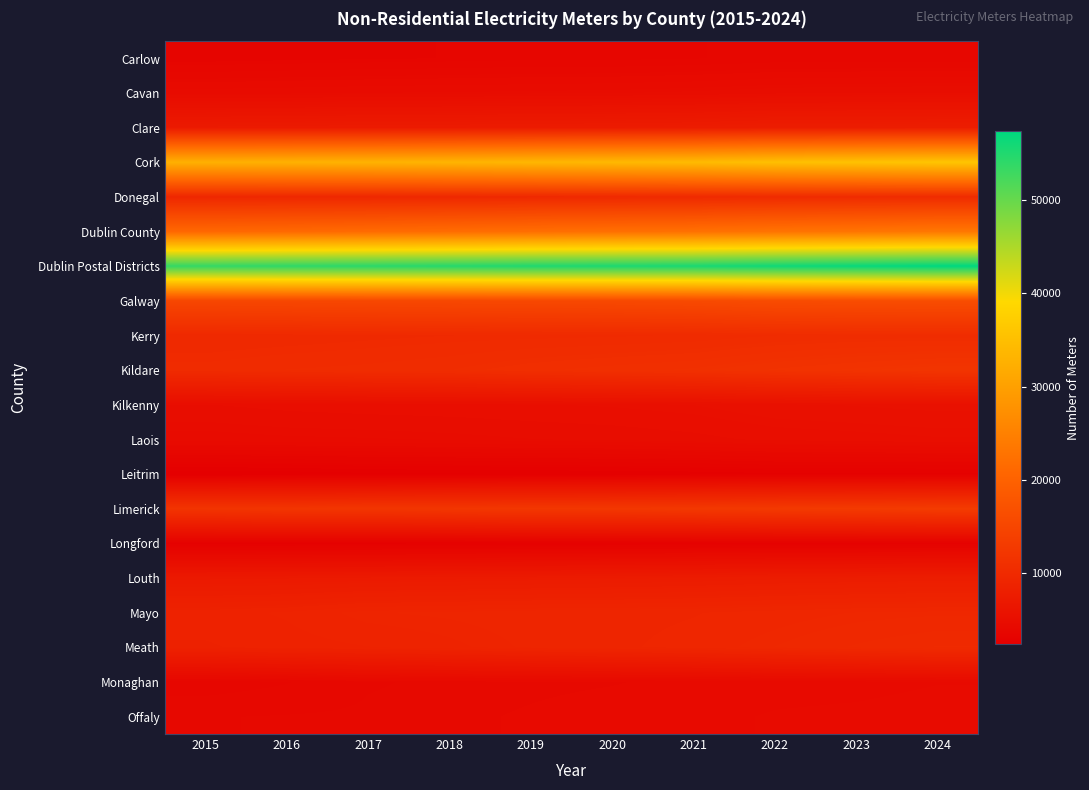

Count the number of data series in this chart.

20